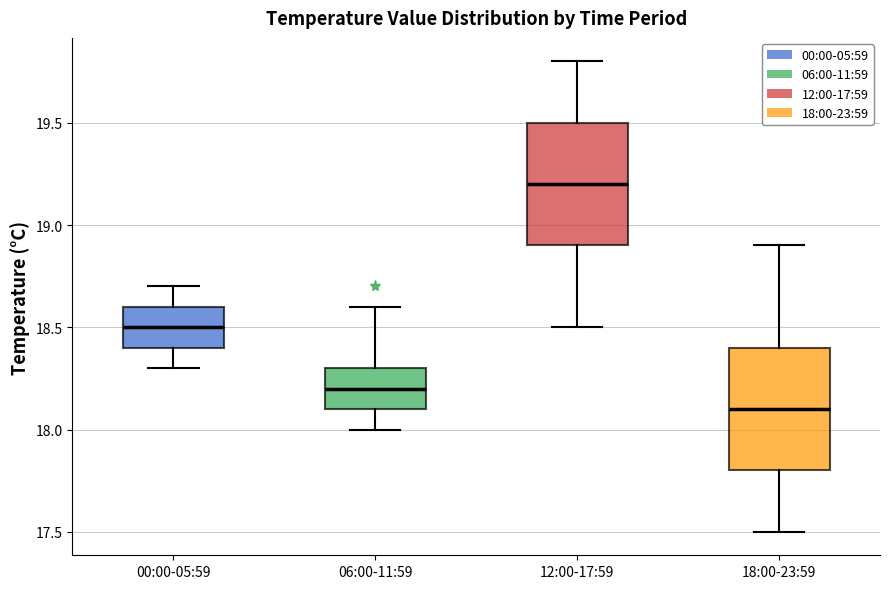

Reading left to right, transcribe this box plot: for each box, give where its median line is, the range the box spans, and where its two whiskers end, as read against the y-axis. The values are not printed on the chart, so give them approximately, as read against the axis.

00:00-05:59: median 18.5, box 18.4 to 18.6, whiskers 18.3 to 18.7
06:00-11:59: median 18.2, box 18.1 to 18.3, whiskers 18.0 to 18.6
12:00-17:59: median 19.2, box 18.9 to 19.5, whiskers 18.5 to 19.8
18:00-23:59: median 18.1, box 17.8 to 18.4, whiskers 17.5 to 18.9